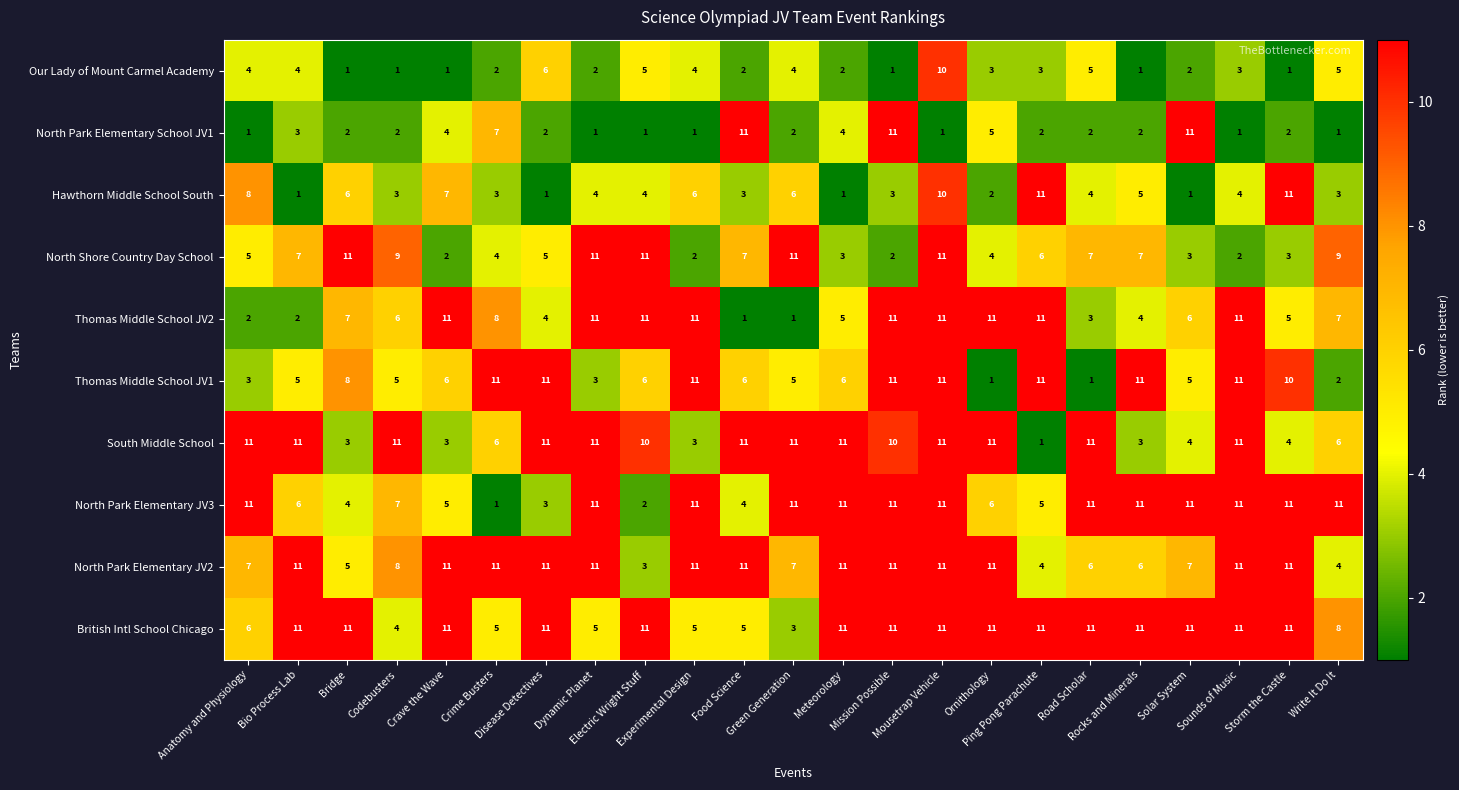

What is the difference between the maximum and minimum values in the North Park Elementary JV3 series?

10